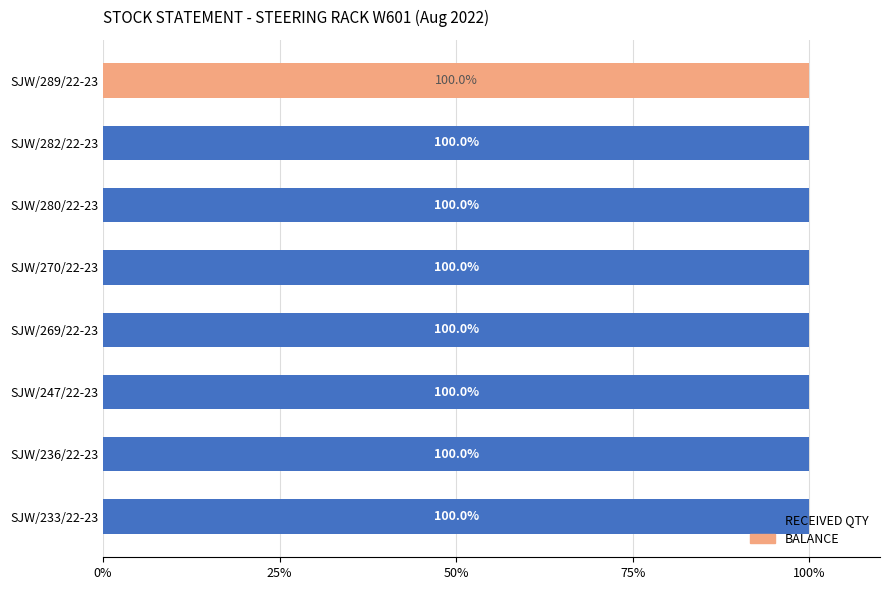

What is the maximum value for RECEIVED QTY?

100